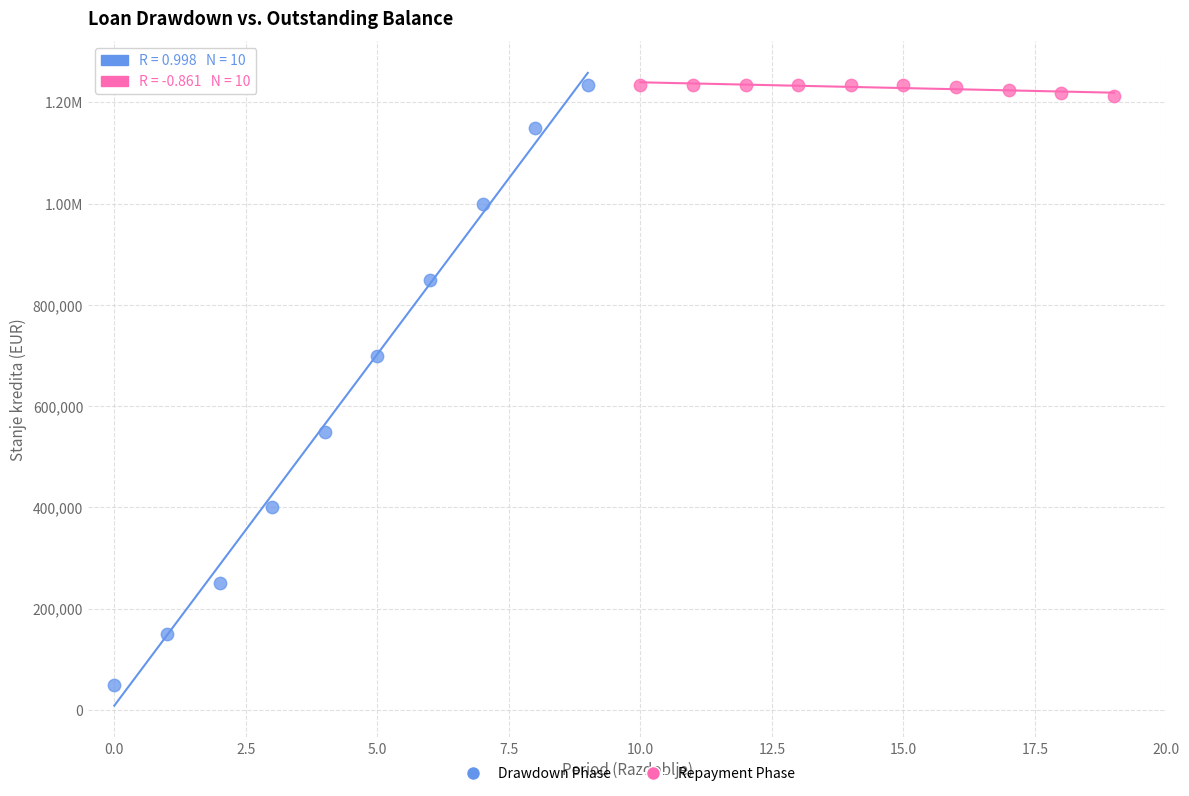

What are all the series names shown in the legend?

Drawdown Phase, Repayment Phase